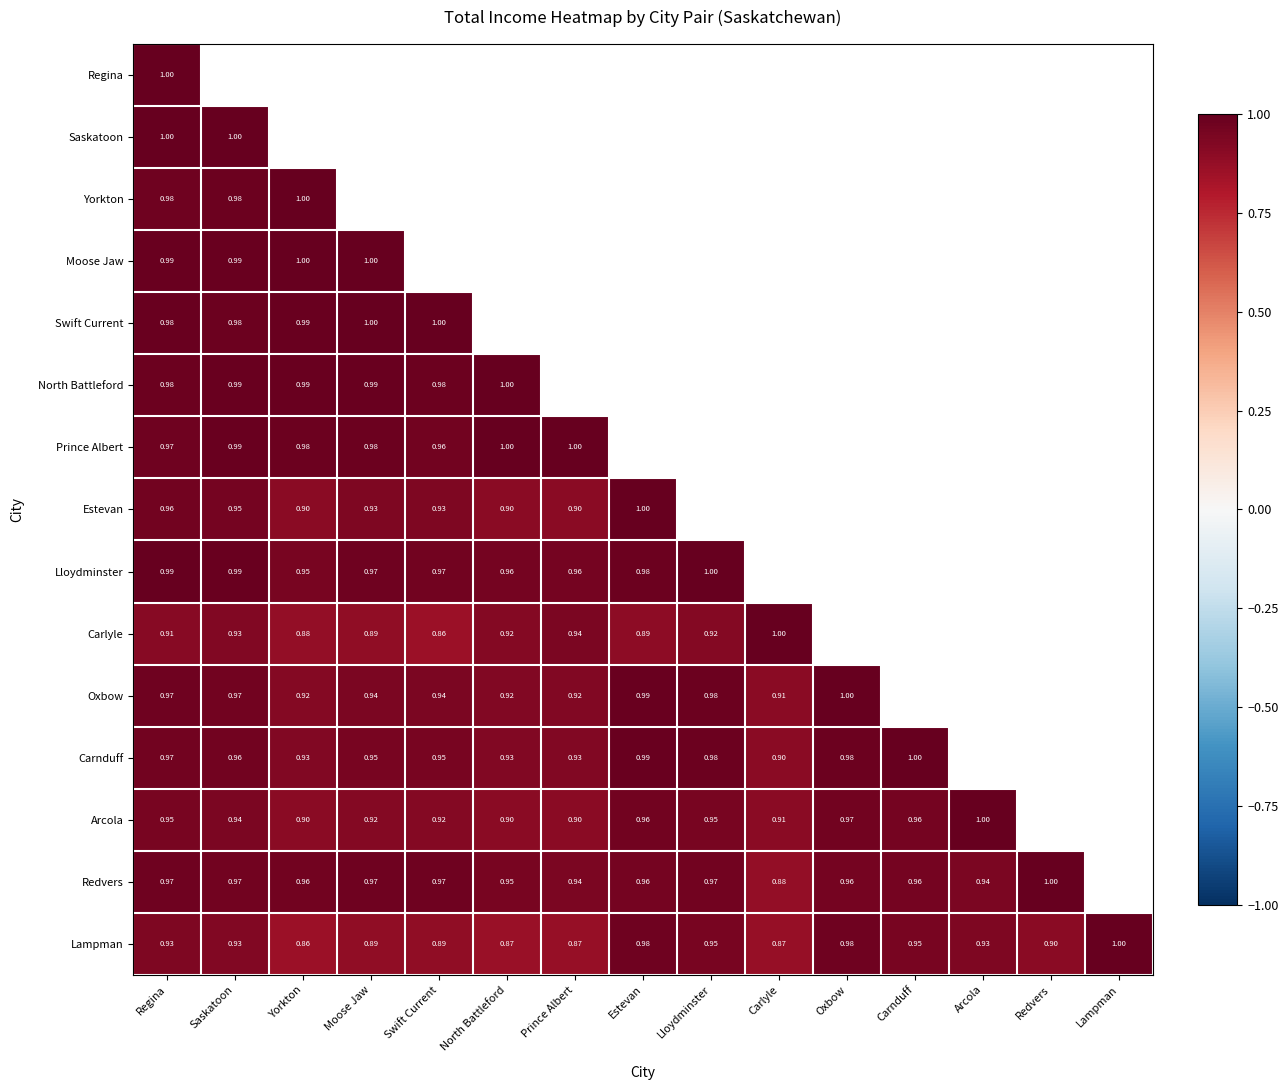

How many categories are shown in the chart?

15